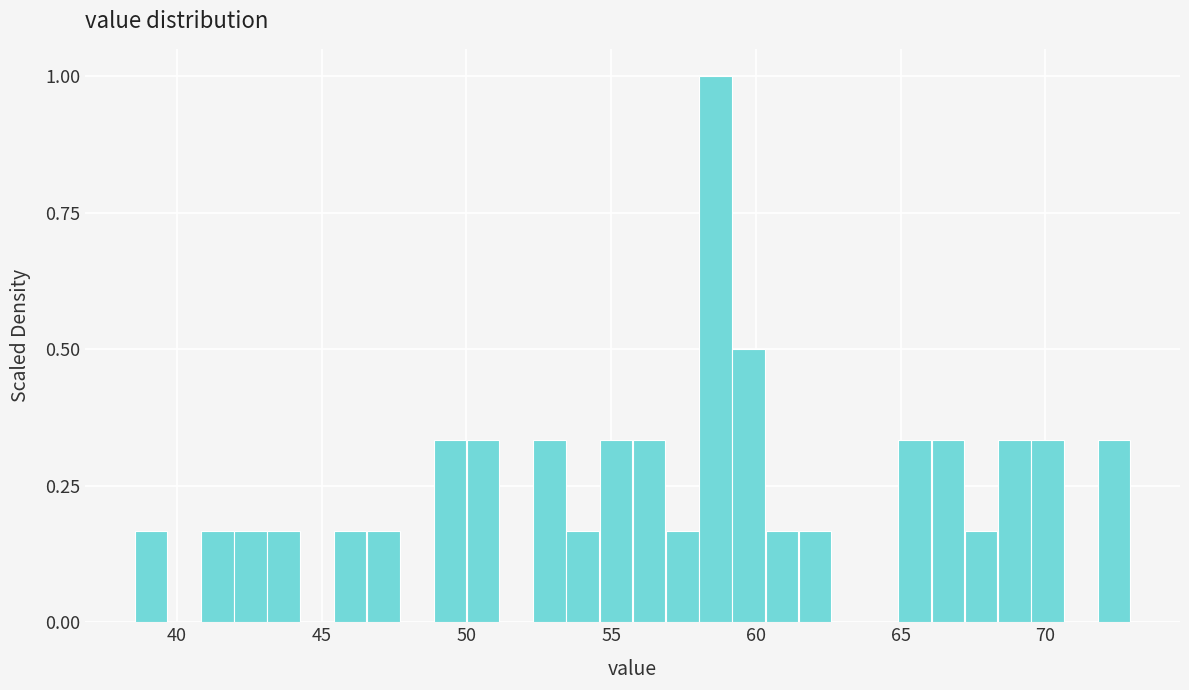

Around what value on the x-axis is the tallest bar? Give the approximate position of its centre, as read against the axis.

58.5